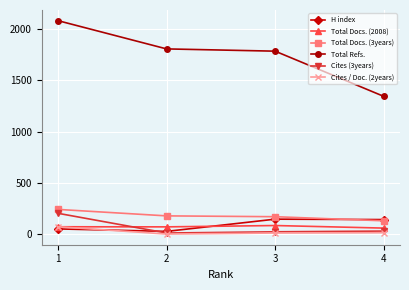

What is the maximum value shown in the chart?

2081